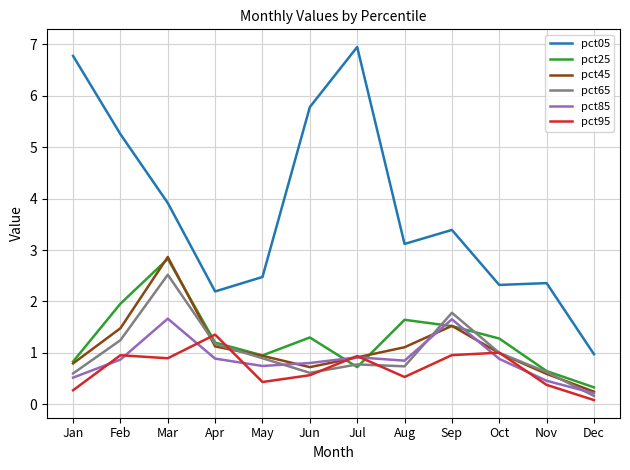

What is the average value of the pct65 series?

1.0